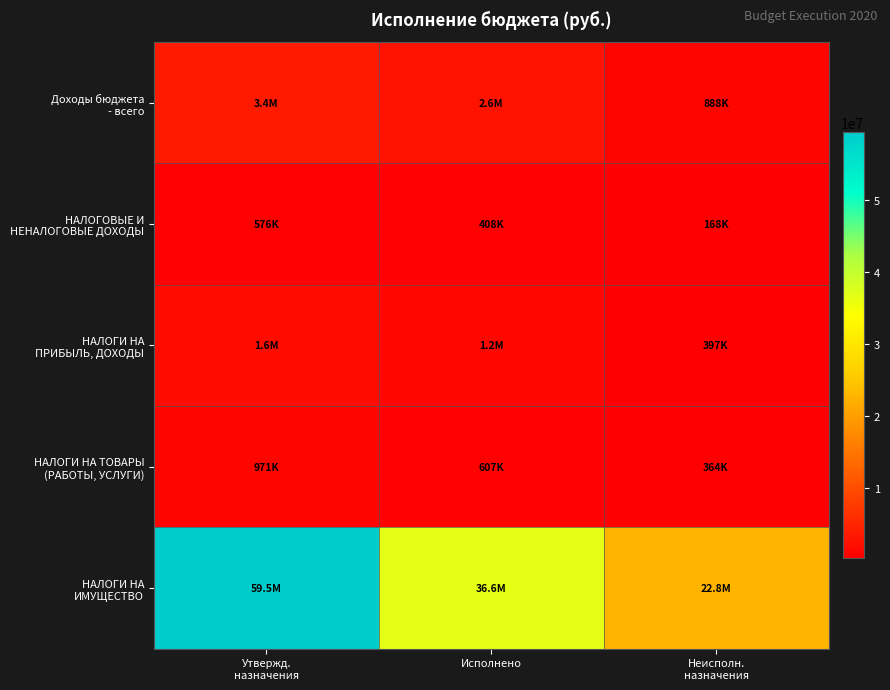

Count the number of categories in the chart.

3